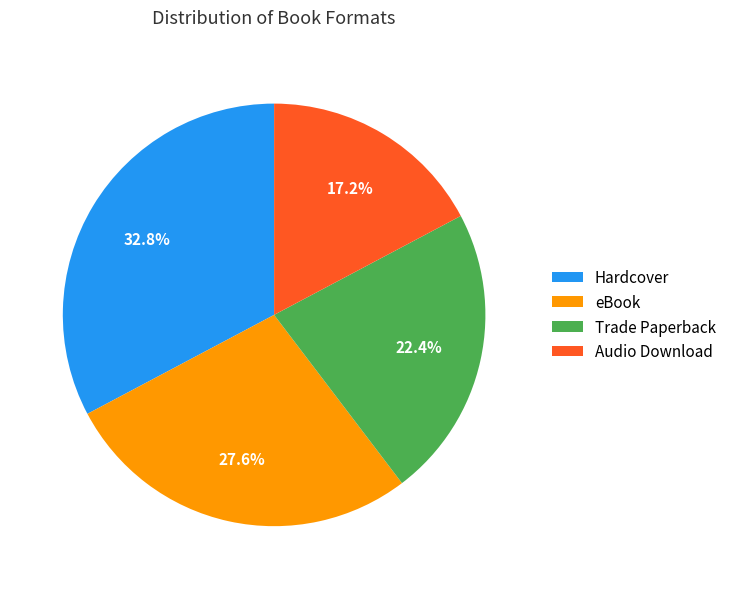

Which category has the smallest portion of the pie?

Audio Download